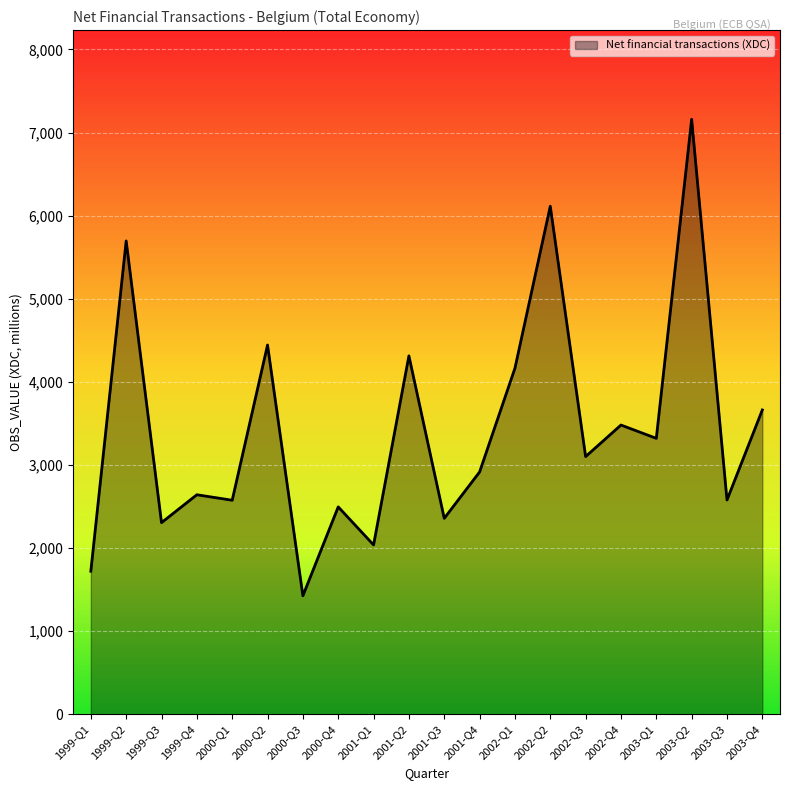

What is the maximum value shown in the chart?

7159.0